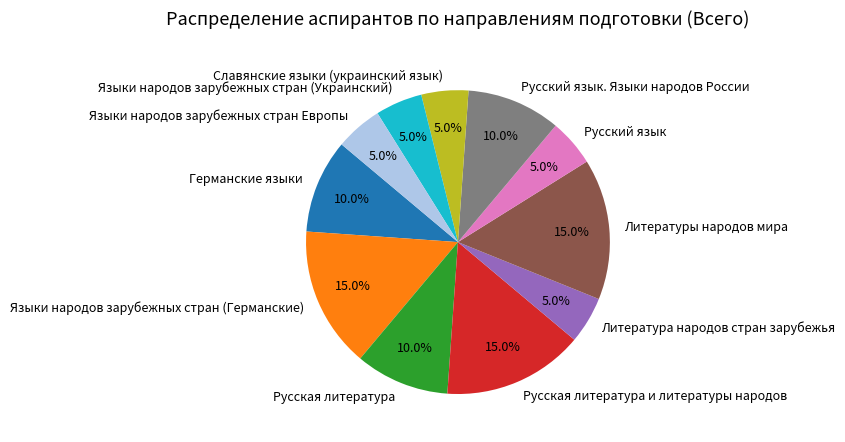

To the nearest percent, what is the difference between the largest and smallest slice percentages?

10%